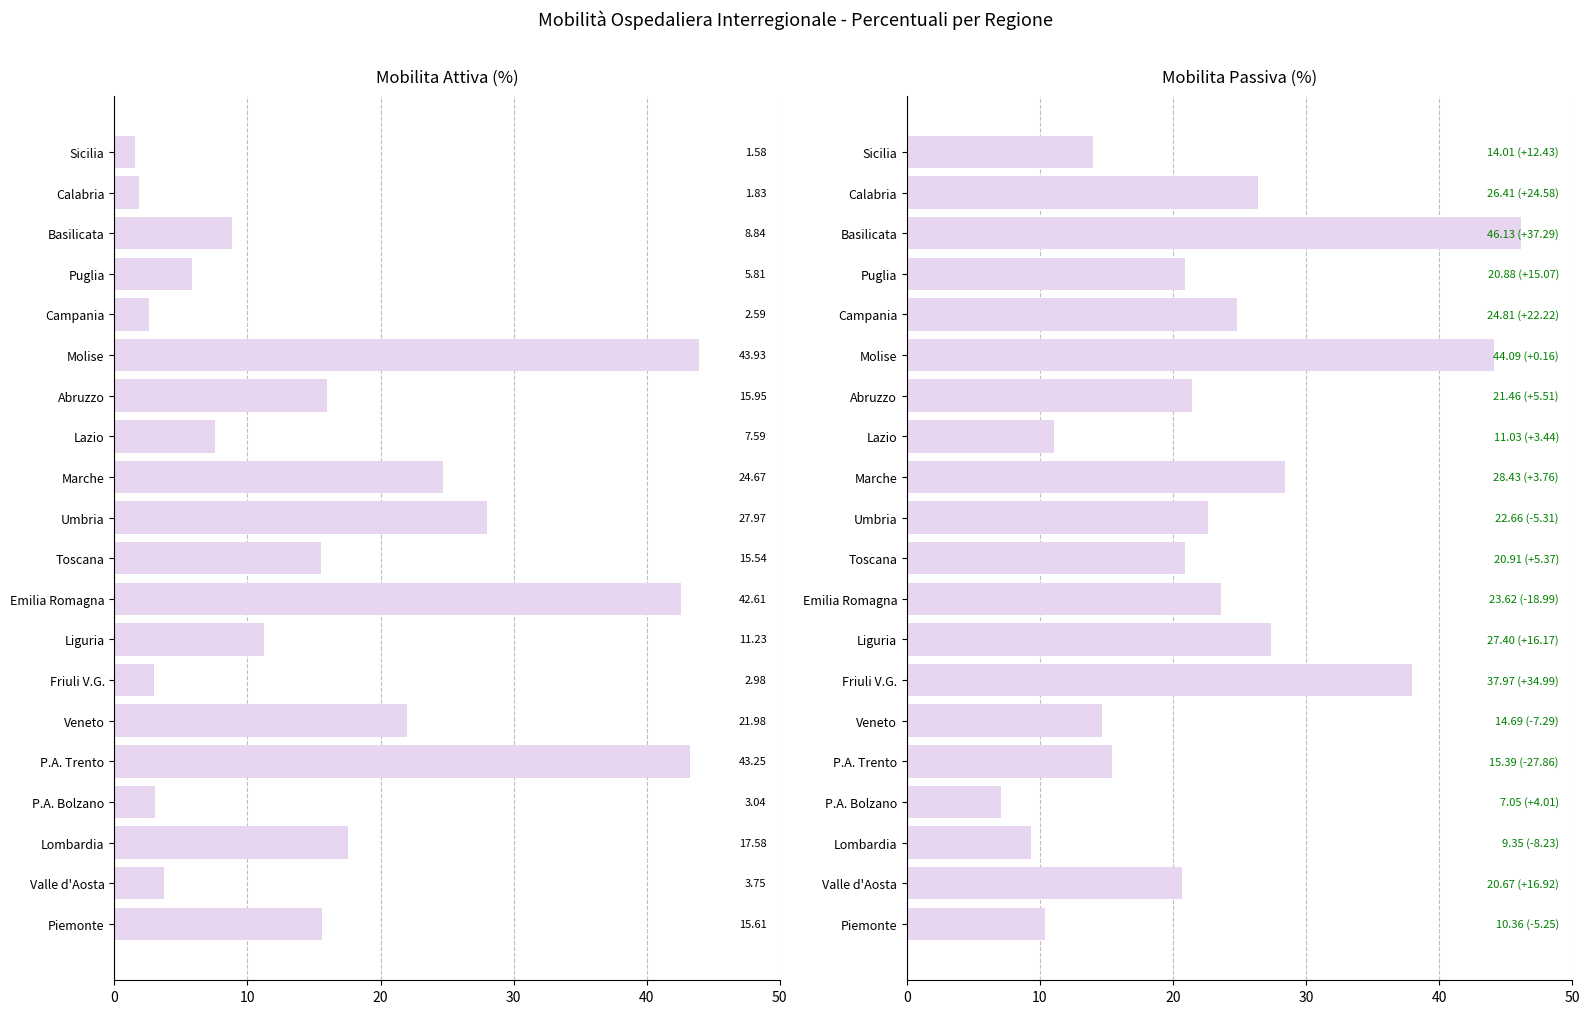

Is it true that Mobilita Passiva % equals 21.5 at Abruzzo?

True